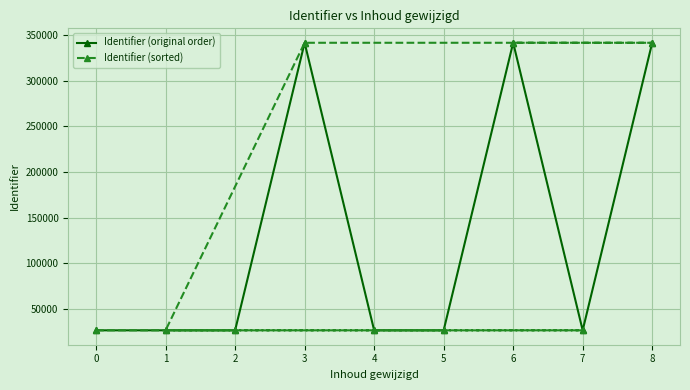

Which series ends up on top after the final intersection of Identifier (original order) and Identifier (sorted)?

Identifier (sorted)